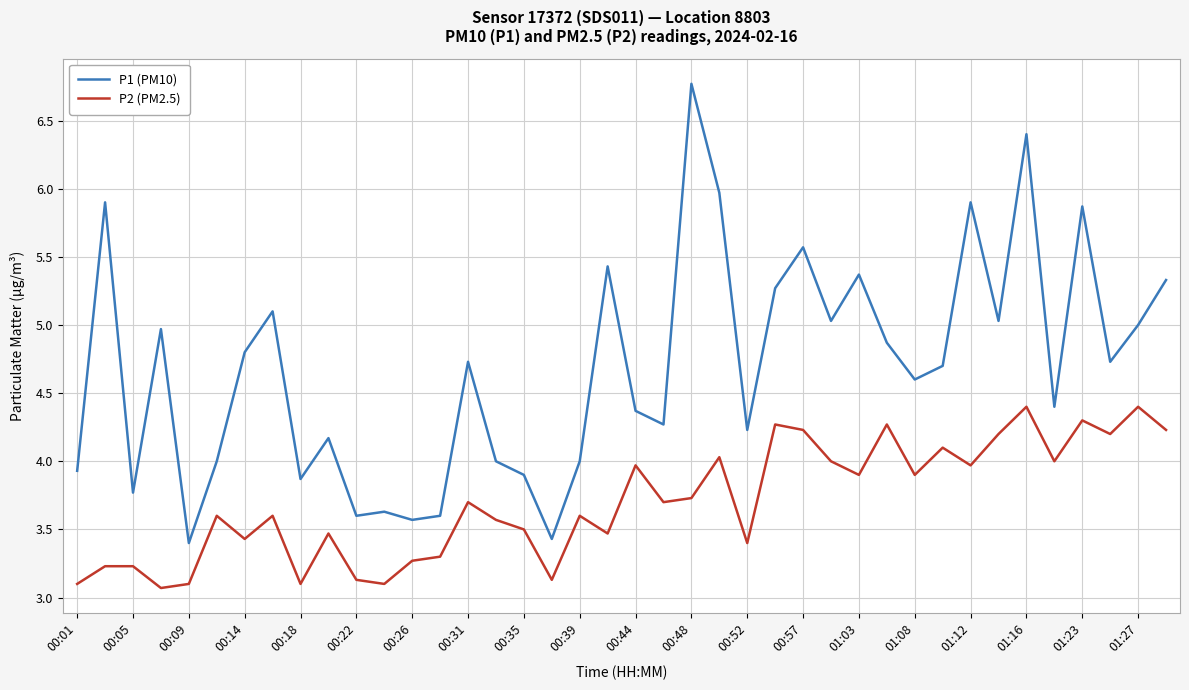

Which series has the largest total across all categories?

P1 (PM10)